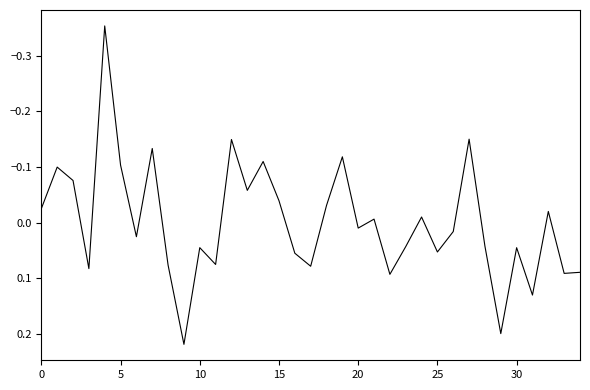

True or false: there are more than 0 points higher than both neighbors.

True